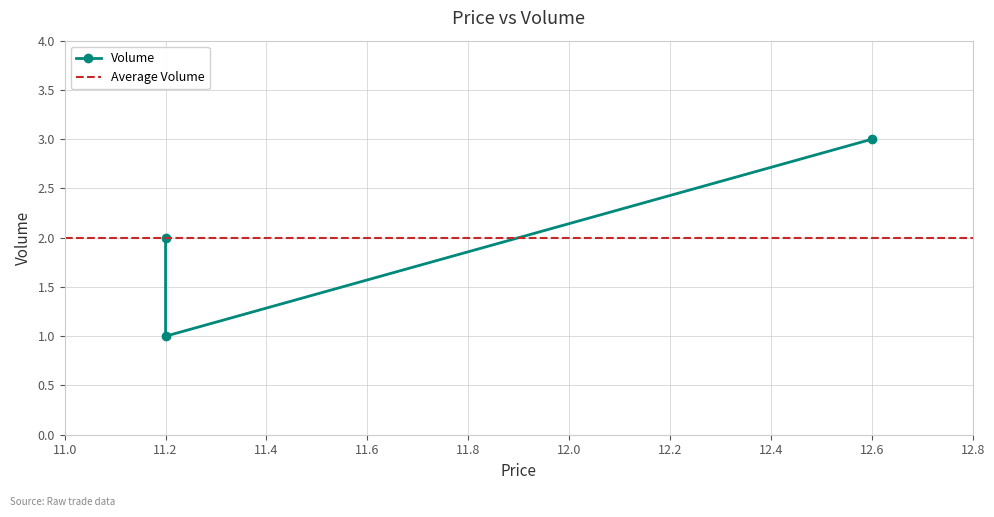

The value at 11.2 is 0. True or false?

False